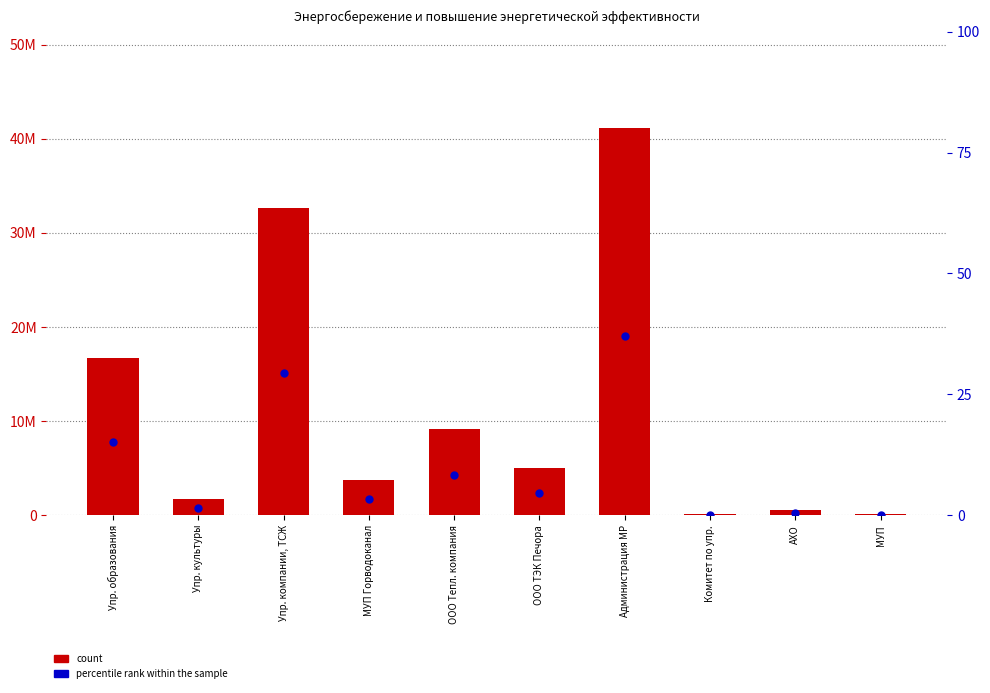

Which series has the widest spread of Y values?

count